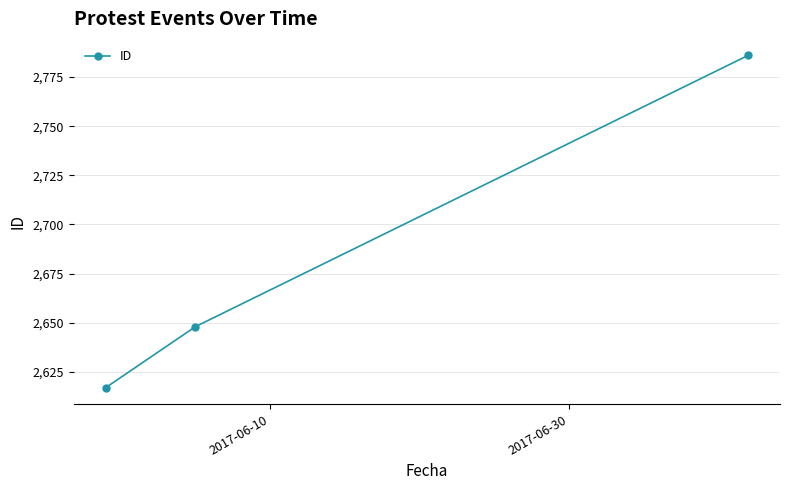

What is the value of the 1st point from the left?

2617